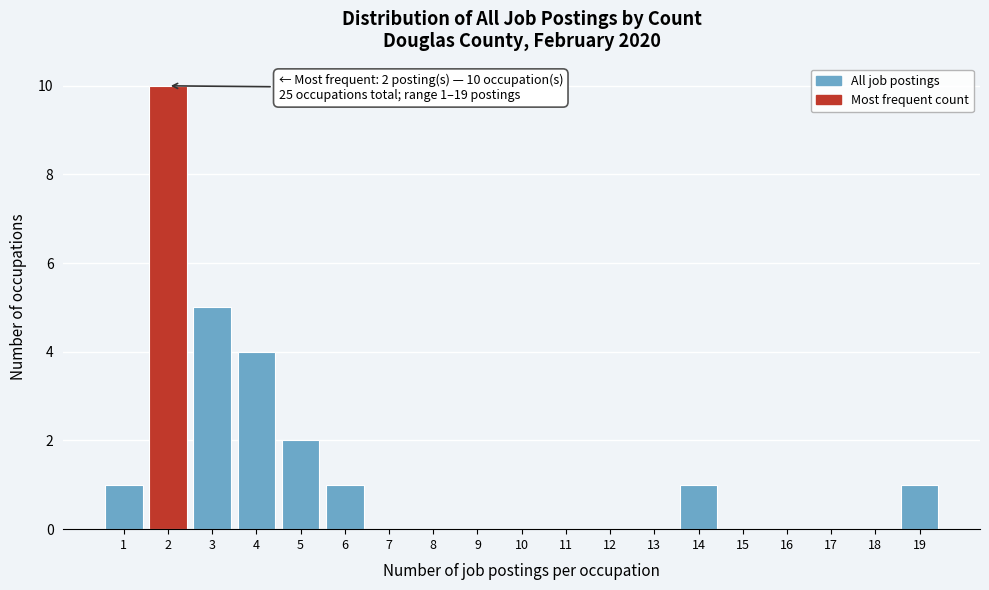

Reading left to right, transcribe all the data shown in this chart.

1=1	2=10	3=5	4=4	5=2	6=1	7=0	8=0	9=0	10=0	11=0	12=0	13=0	14=1	15=0	16=0	17=0	18=0	19=1